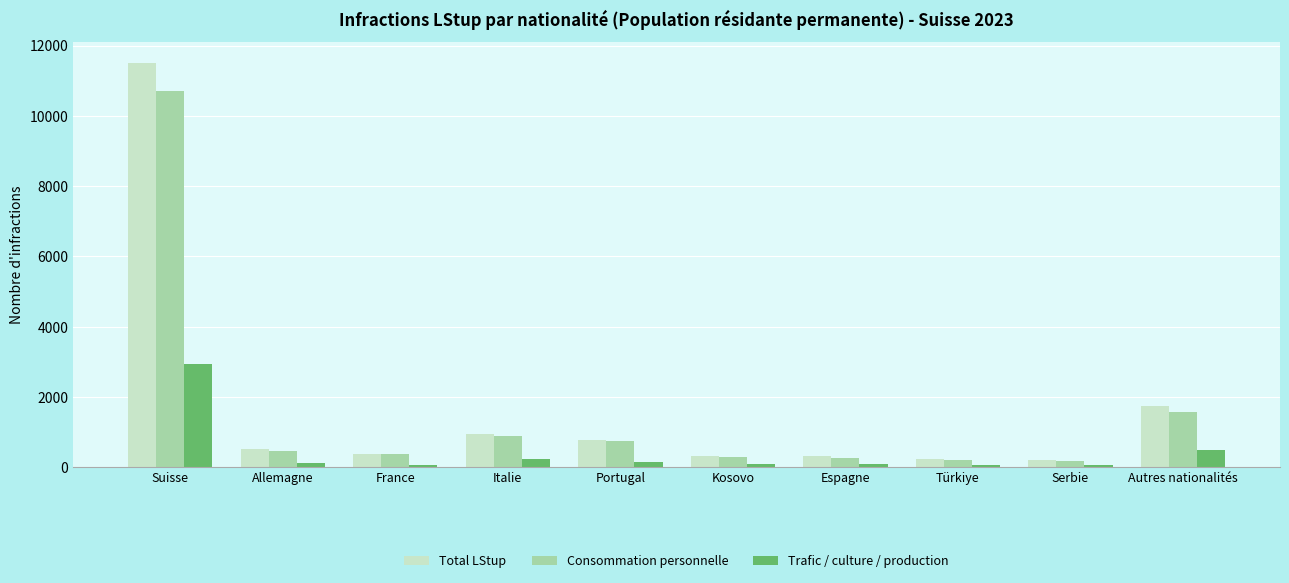

Is it true that Trafic / culture / production equals 65 at Serbie?

True